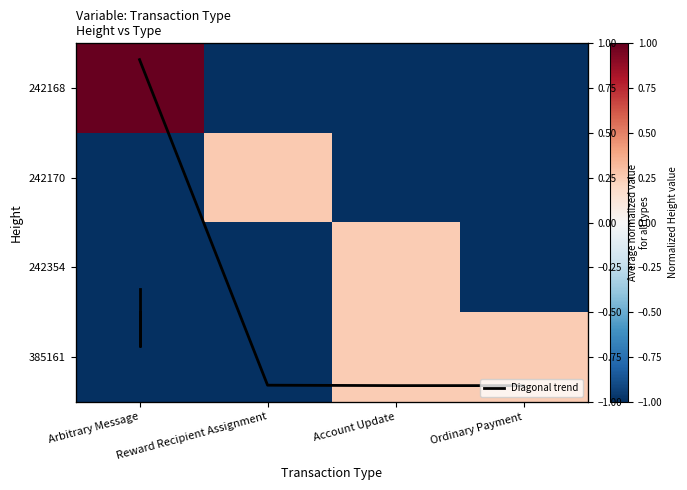

Rank the series at Arbitrary Message from highest to lowest value.

242168, Diagonal trend, Row mean, 242170, 242354, 385161